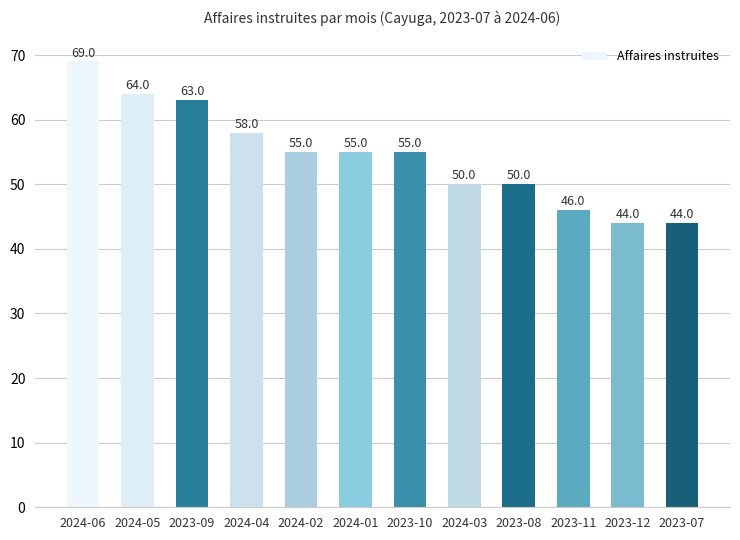

Is it true that the value at 2023-12 is 44?

True